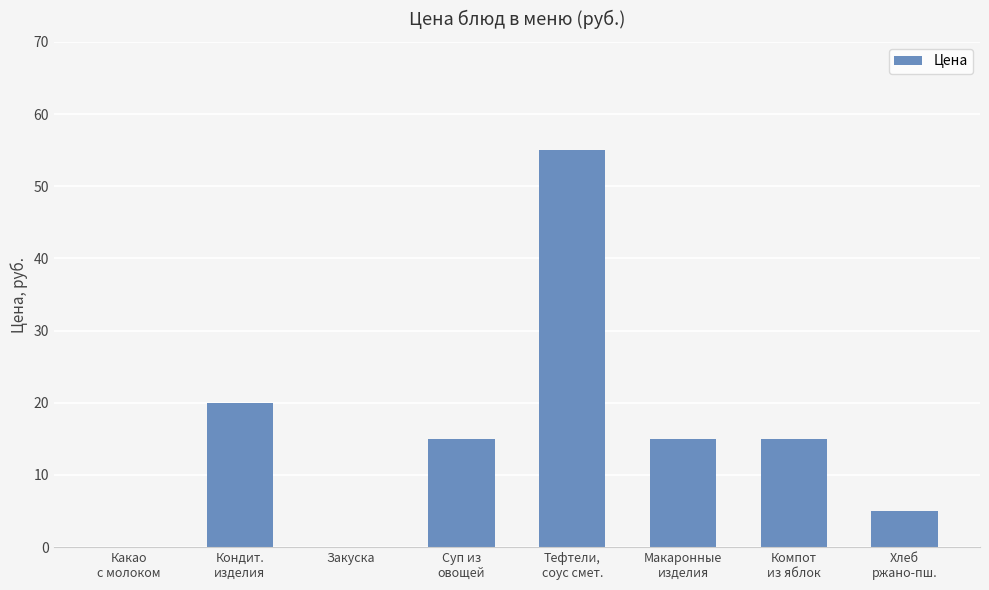

What is the change in value from Какао
с молоком to Суп из
овощей?

+15